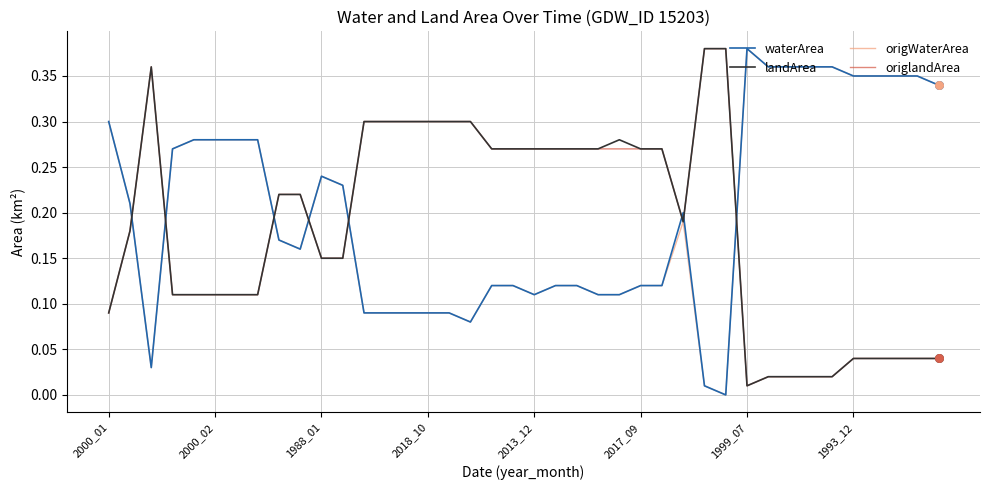

True or false: waterArea and origlandArea cross at least once.

True